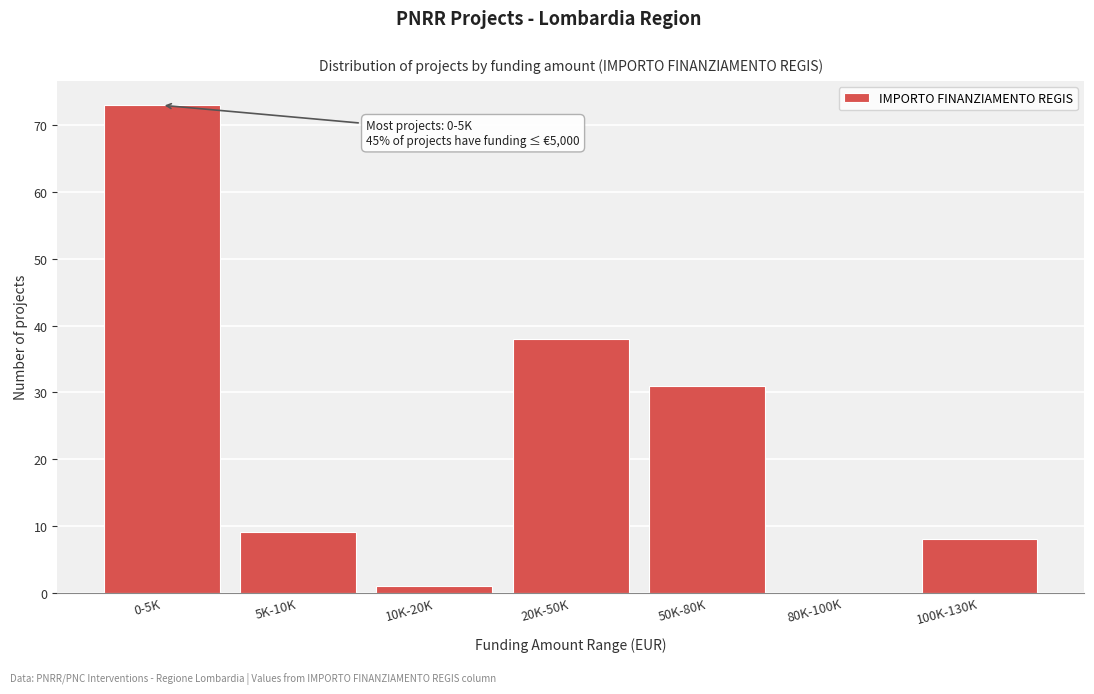

Reading right to left, what are all the values shown in this chart?

100K-130K=8	80K-100K=0	50K-80K=31	20K-50K=38	10K-20K=1	5K-10K=9	0-5K=73